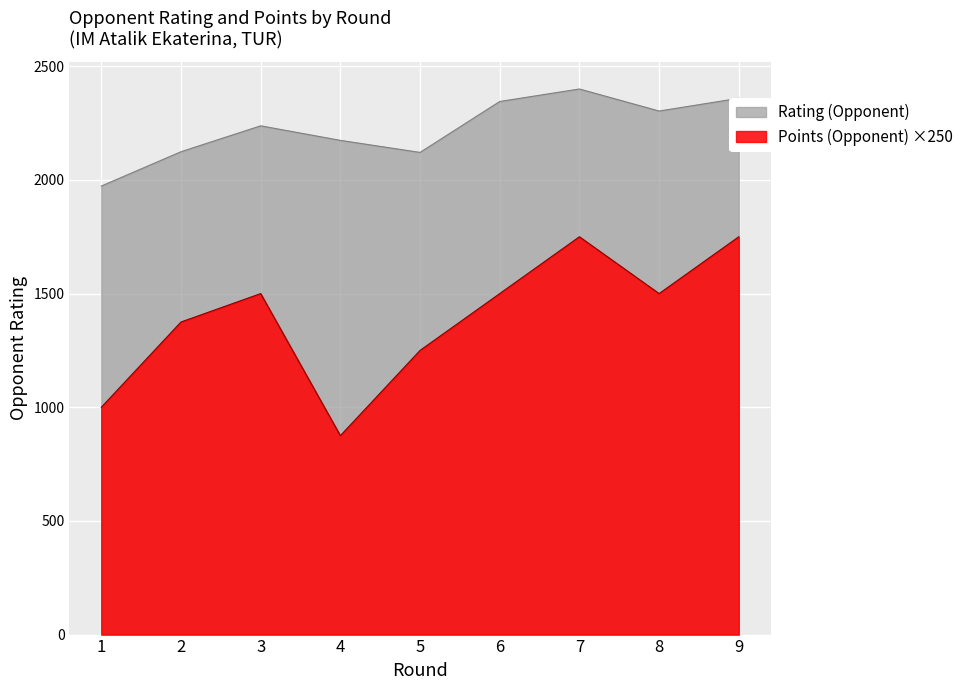

What is the approximate value of Rating (Opponent) at 8, to the nearest 10?

2300